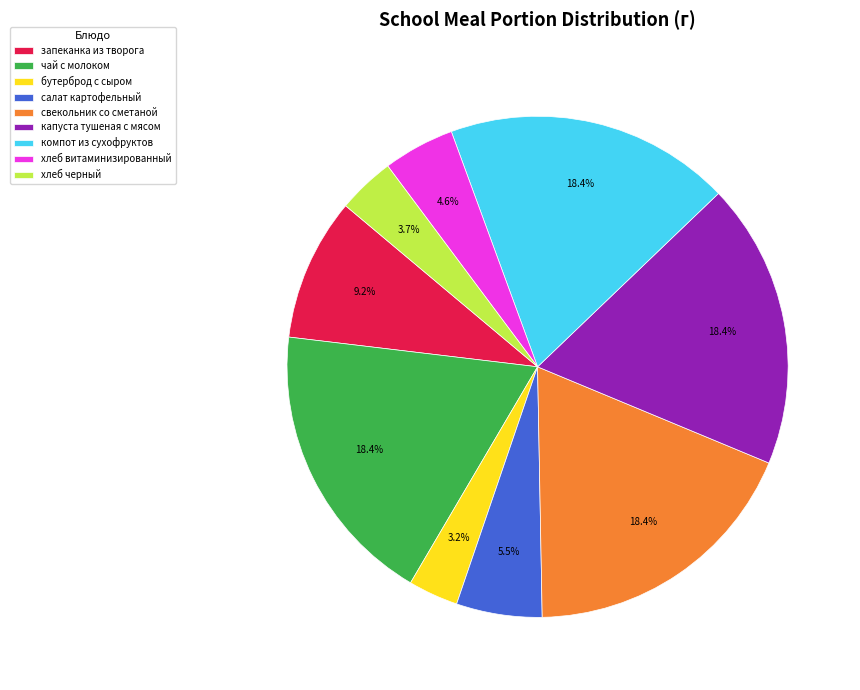

What is the ratio of the value at чай с молоком to the value at компот из сухофруктов?

1.0